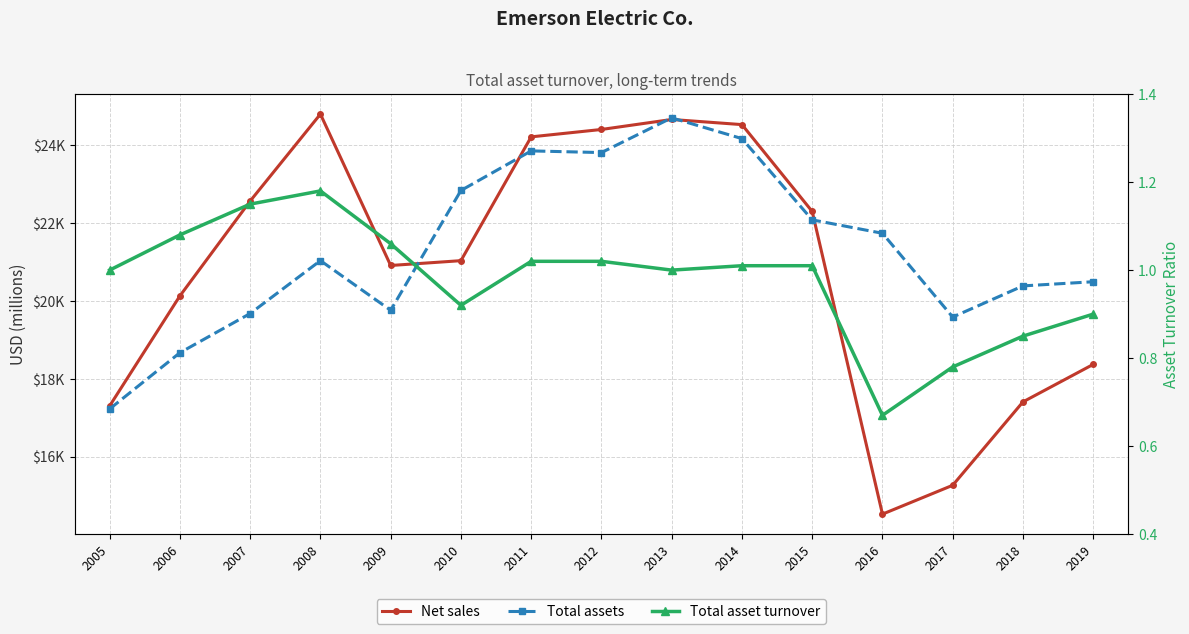

What is the difference between the second highest and minimum values in the Net sales series?

10147.0